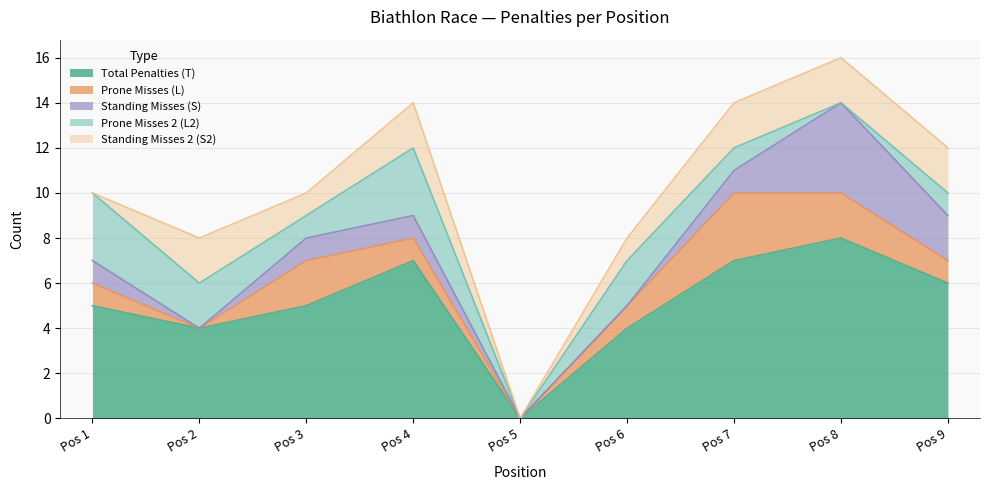

Where is the first local minimum for Standing Misses 2 (S2)?

3